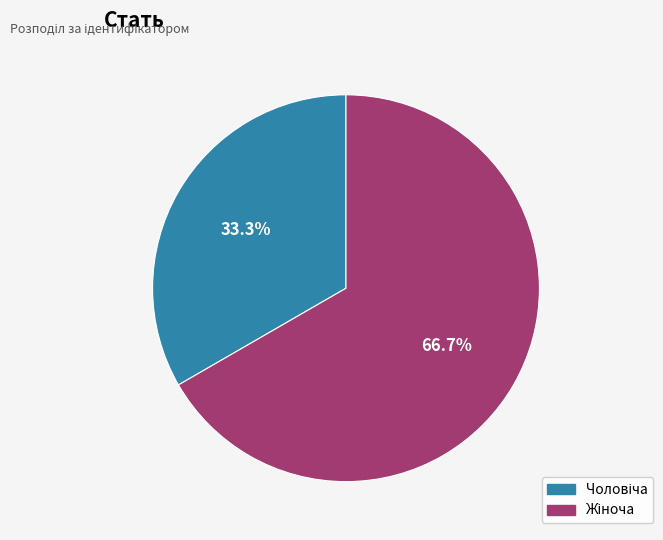

Is there any slice that represents more than half of the pie?

Yes